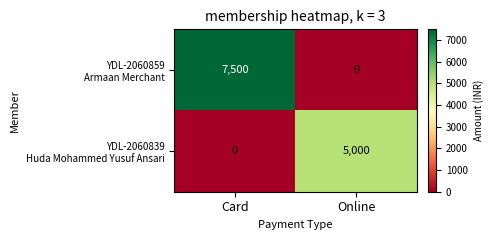

Which category has the highest value across all series?

Card